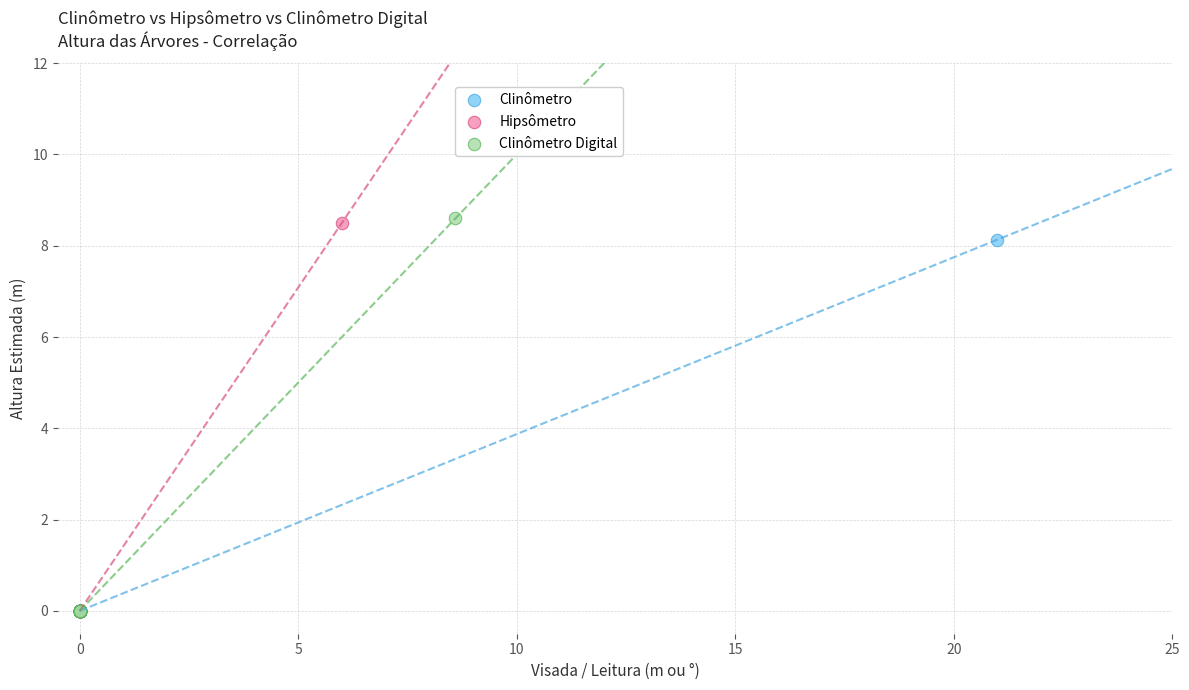

What are all the series names shown in the legend?

Clinômetro, Hipsômetro, Clinômetro Digital